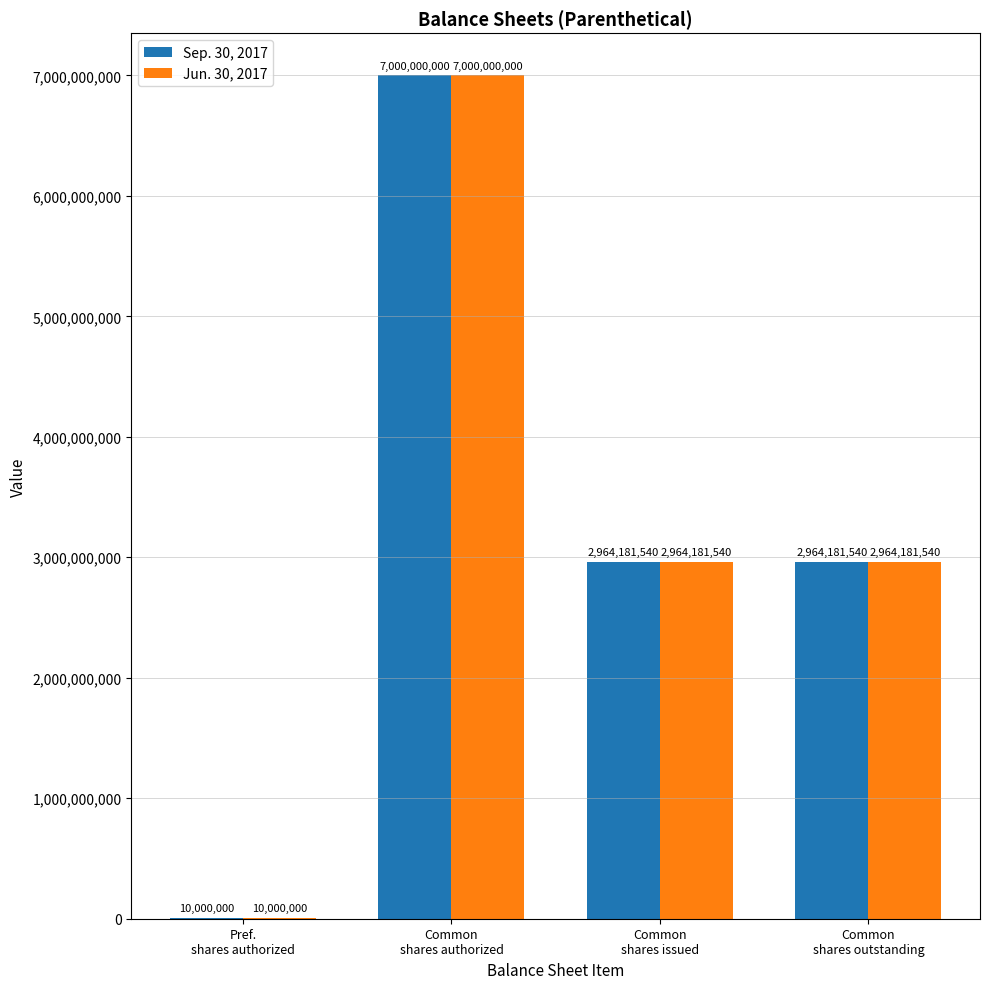

Count the number of data series in this chart.

2